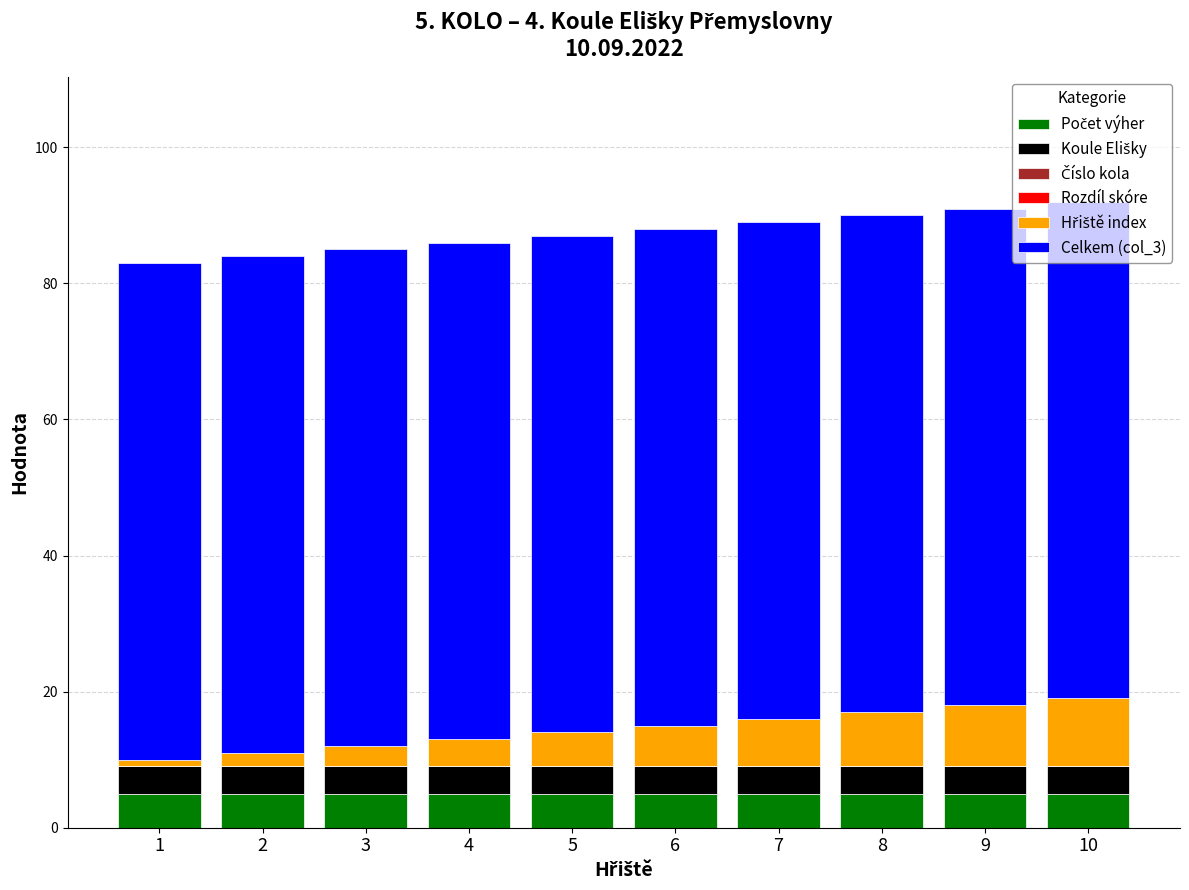

True or false: Koule Elišky has a value of 4 at 5.

True